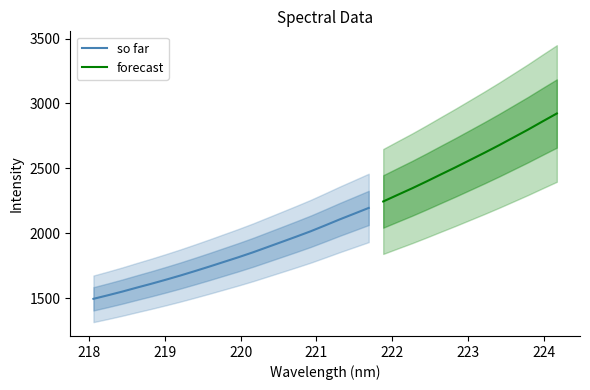

What is the difference between the maximum and minimum values?

1427.3